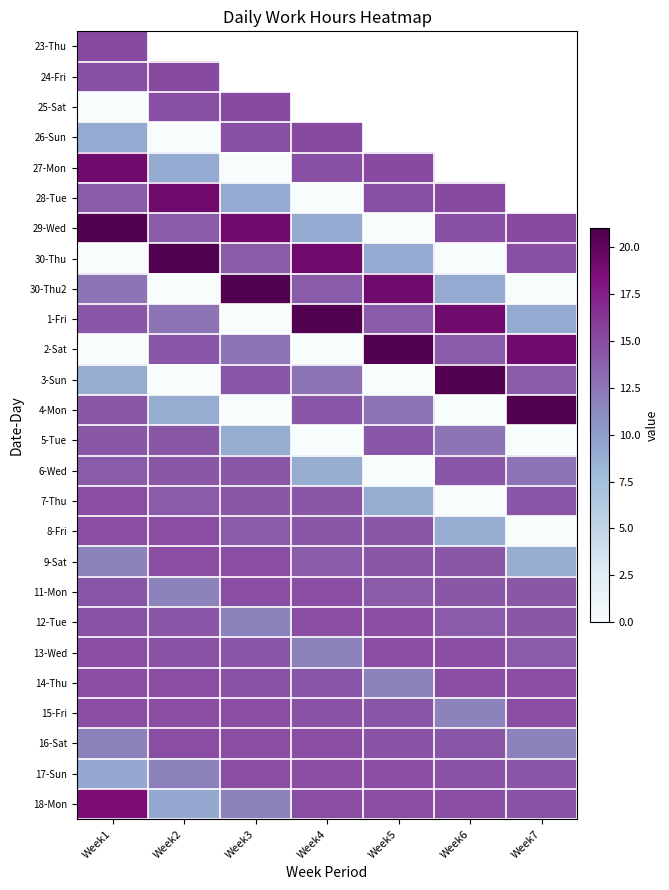

What is the difference between the 4-Mon values at Week1 and Week3?

14.3